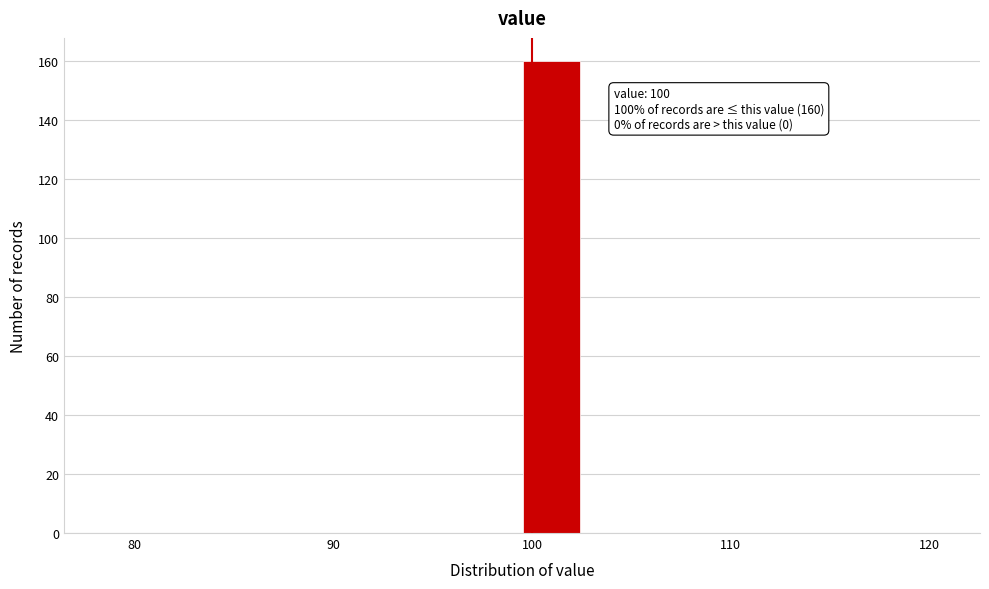

Around what value on the x-axis is the tallest bar? Give the approximate position of its centre, as read against the axis.

101